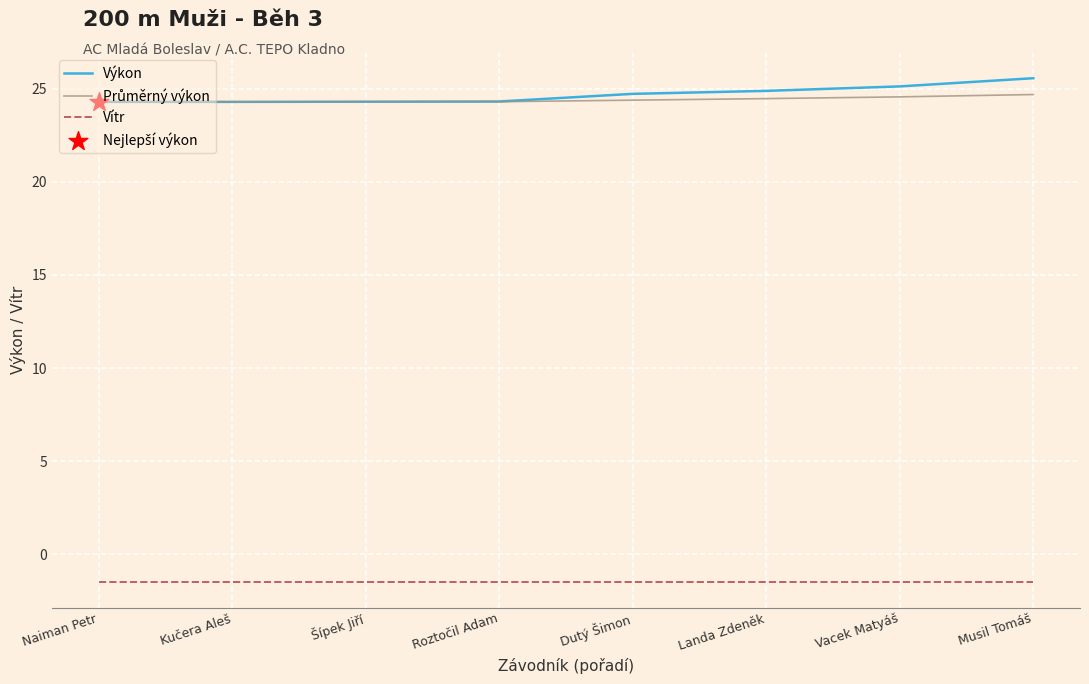

What position from the right is Landa Zdeněk?

3